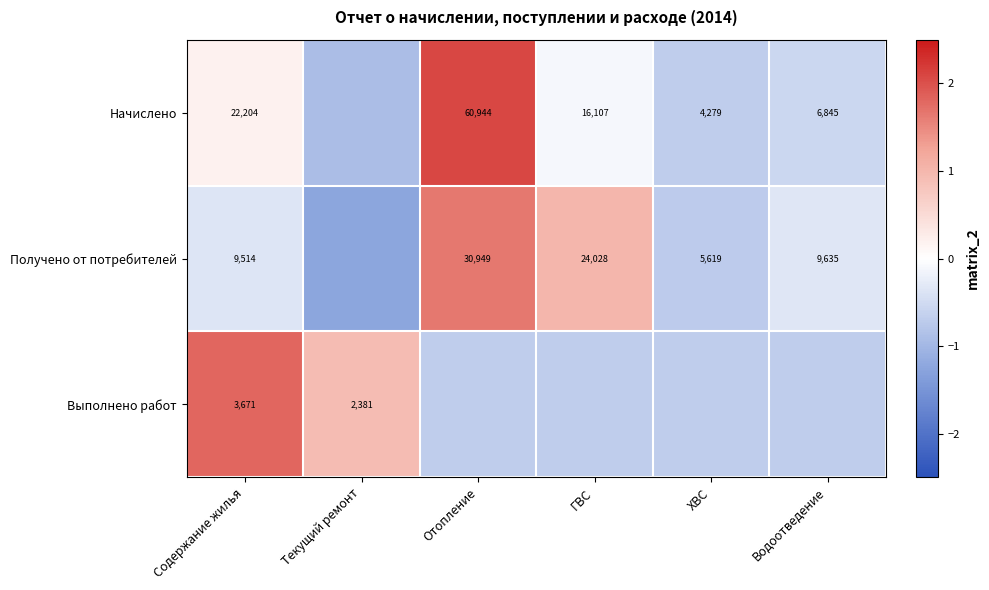

Is the value of Получено от потребителей at Содержание жилья greater than the value of Выполнено работ at Содержание жилья?

Yes